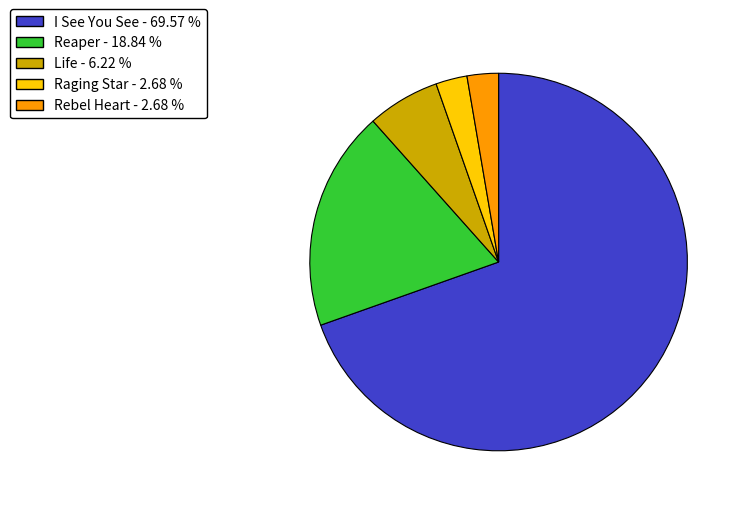

Between Raging Star - 2.68 % and I See You See - 69.57 %, which is larger?

I See You See - 69.57 %